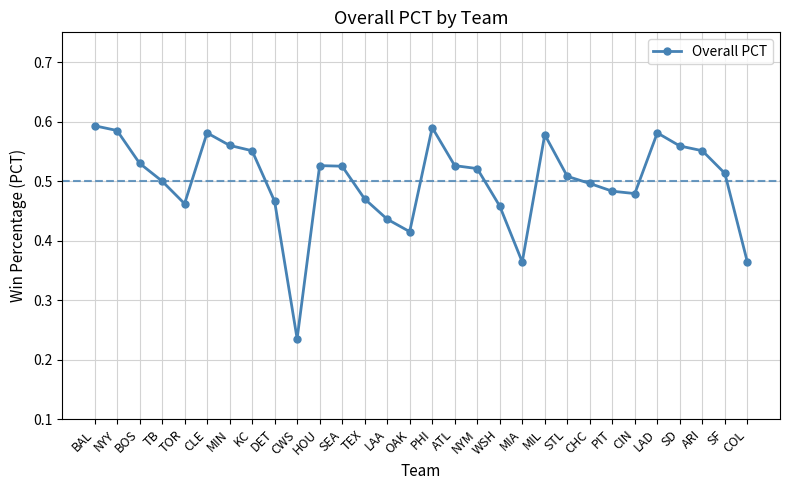

True or false: the data has more than 2 interior local peaks.

True